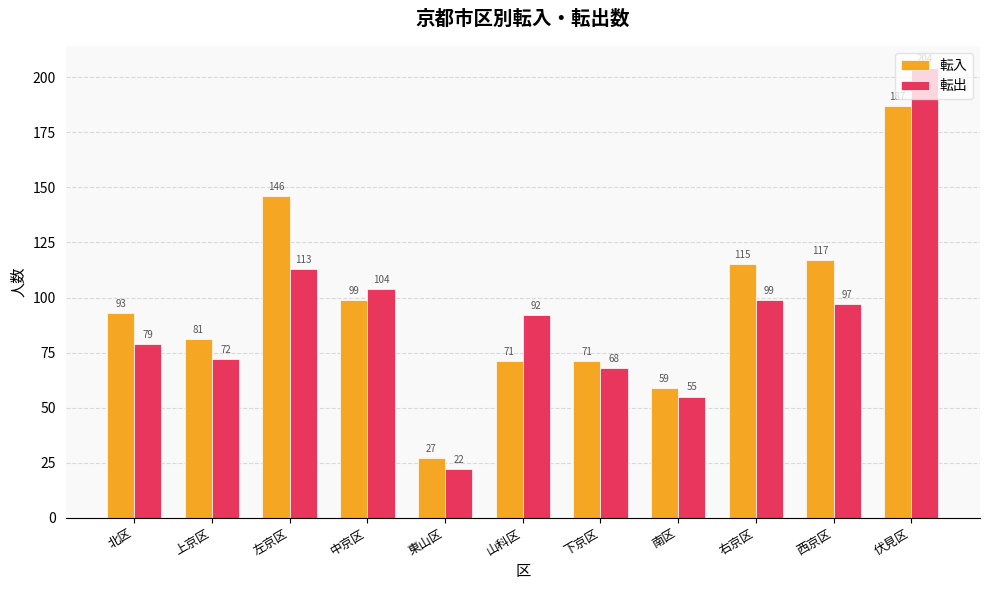

Which series has the widest spread of values?

転出